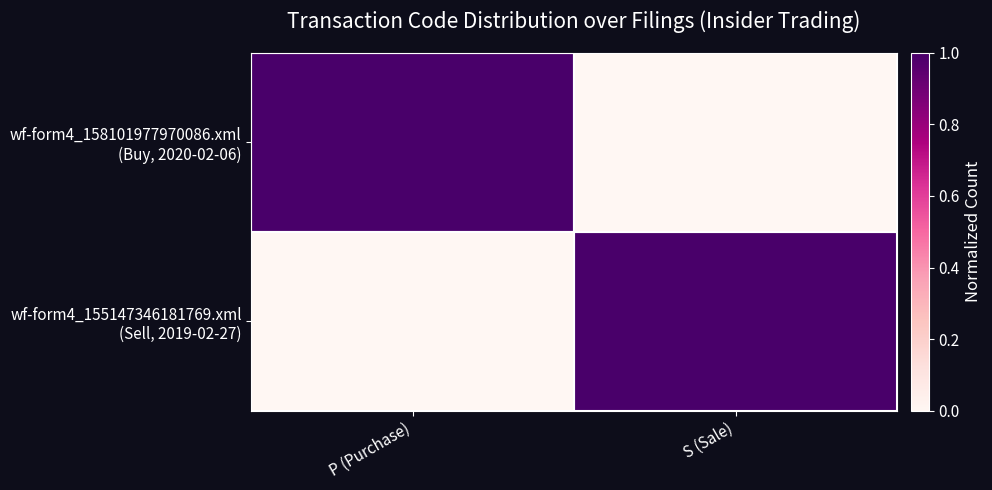

What is the spread (max minus min) of values at S (Sale)?

1